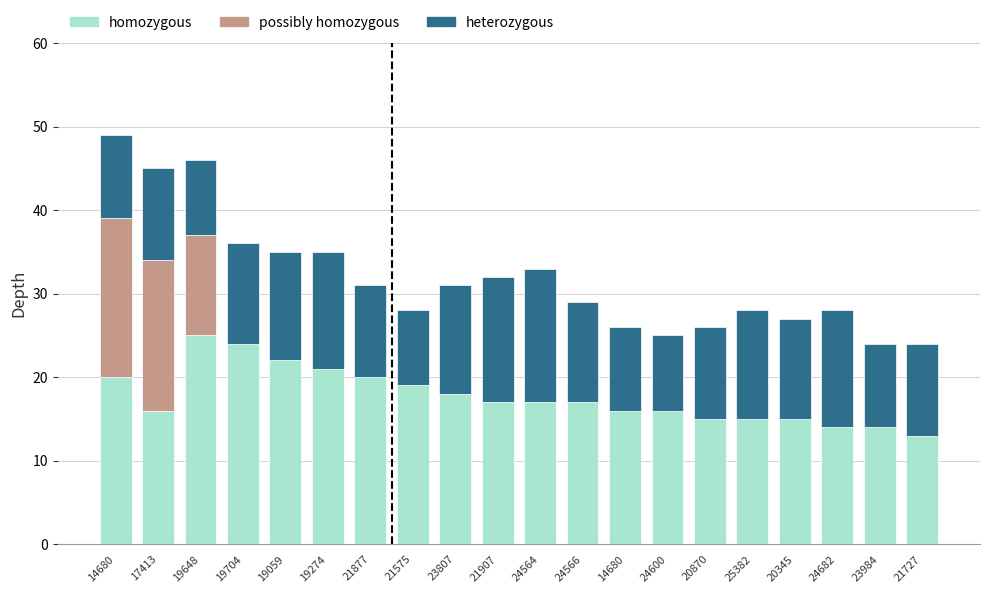

What are all the series names shown in the legend?

homozygous, possibly homozygous, heterozygous